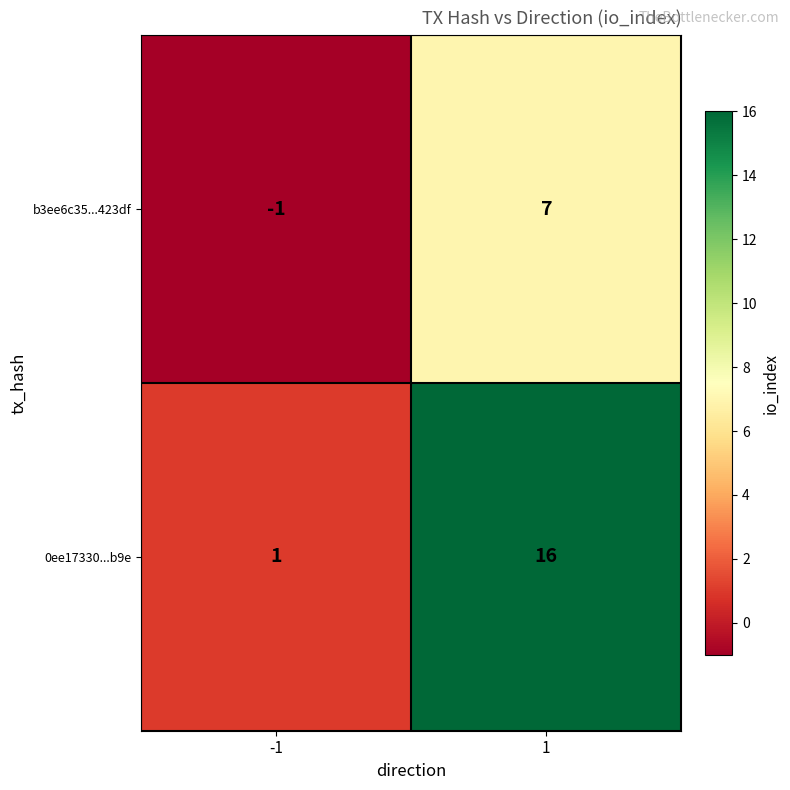

List the labels in order of b3ee6c35...423df value, largest first.

1, -1